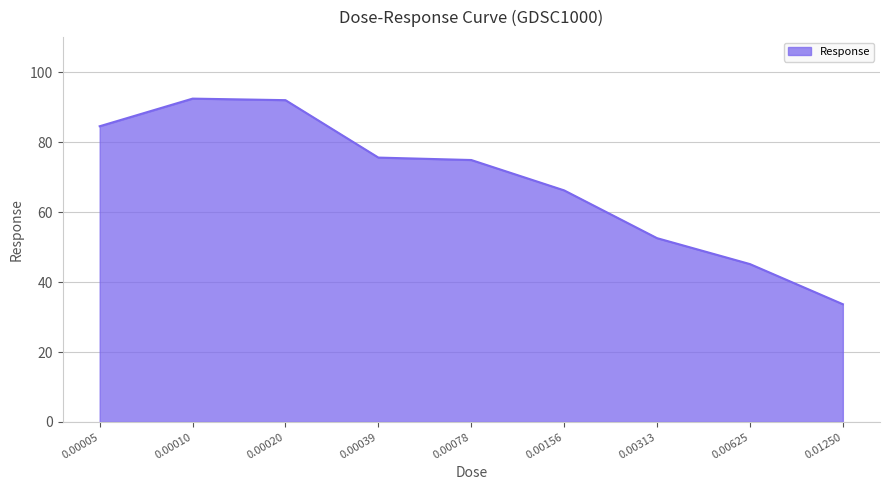

True or false: the data has more than 0 interior local peaks.

True